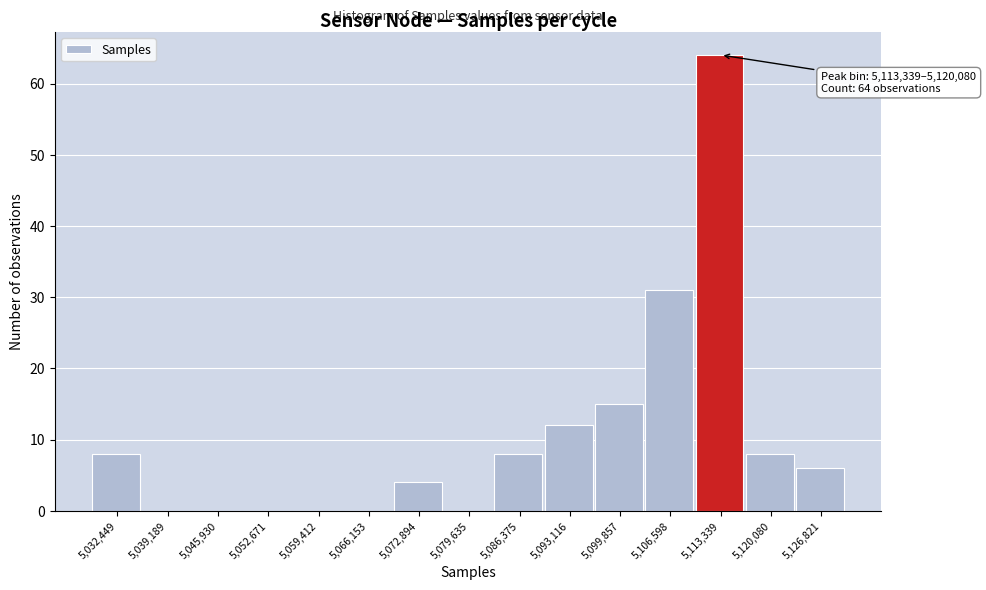

Reading right to left, list all the values displayed in this chart.

5,126,821=6	5,120,080=8	5,113,339=64	5,106,598=31	5,099,857=15	5,093,116=12	5,086,375=8	5,079,635=0	5,072,894=4	5,066,153=0	5,059,412=0	5,052,671=0	5,045,930=0	5,039,189=0	5,032,449=8